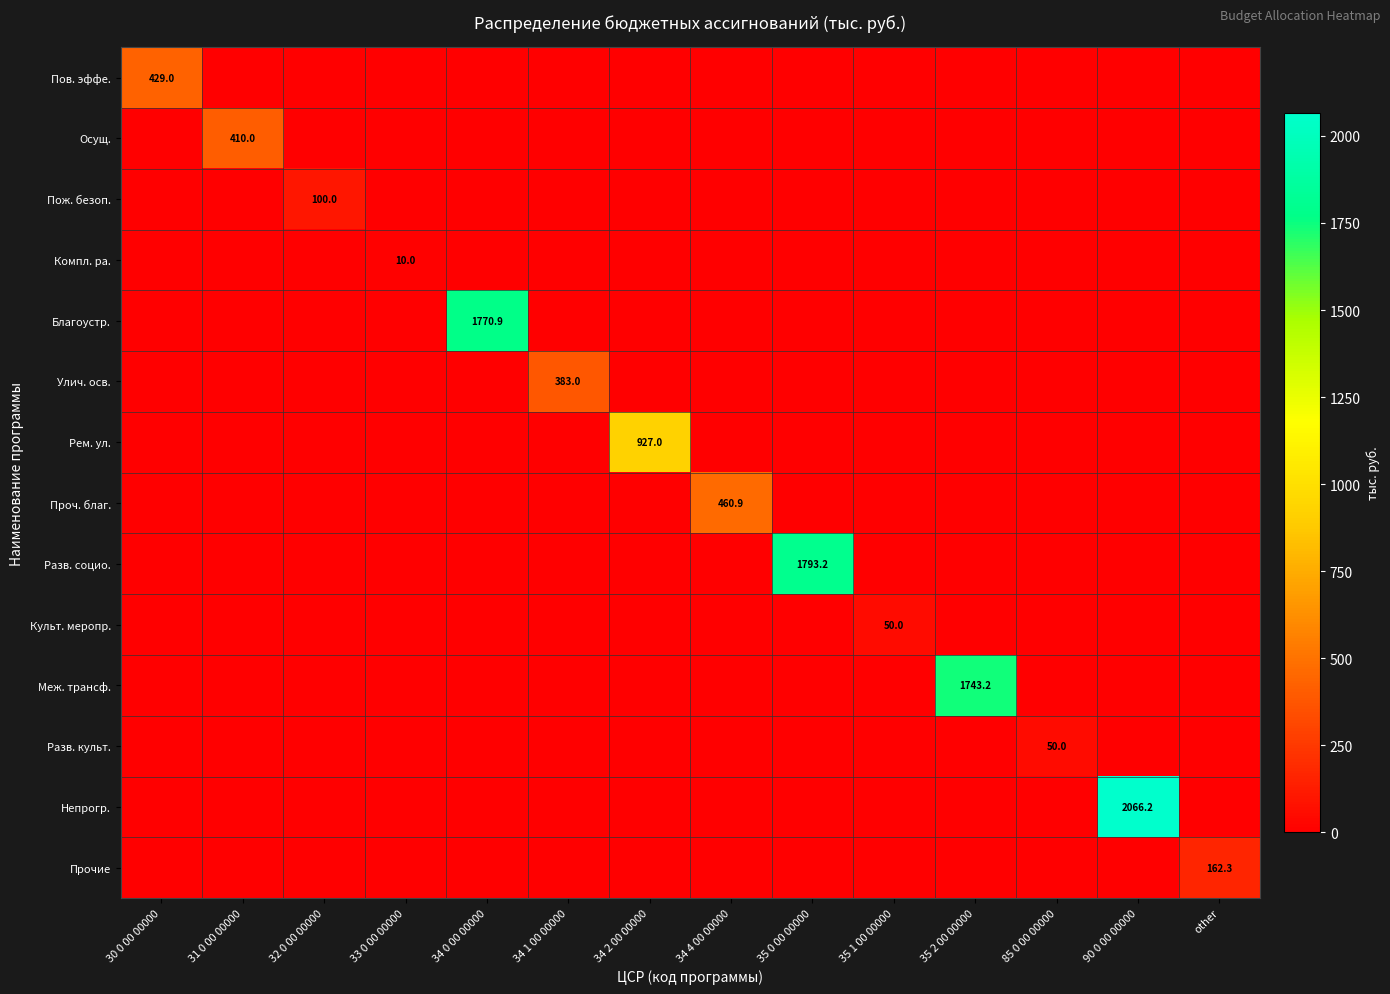

At how many categories does at least one series exceed 688?

5